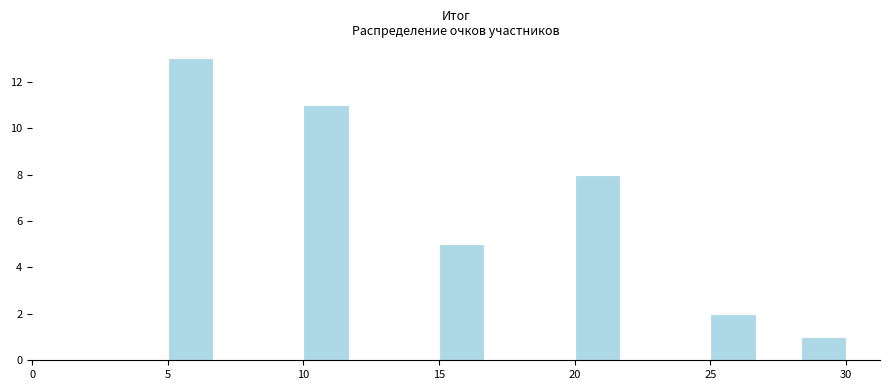

Around what value on the x-axis is the tallest bar? Give the approximate position of its centre, as read against the axis.

6.0